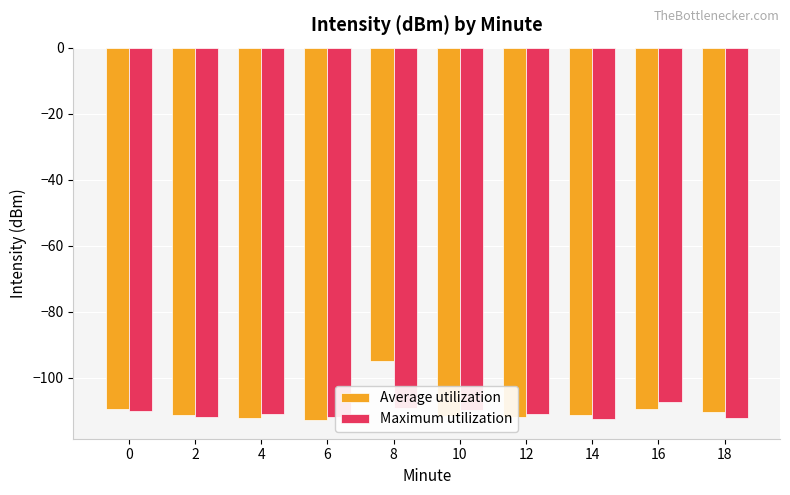

What is the difference between the Average utilization values at 8 and 18?

15.6